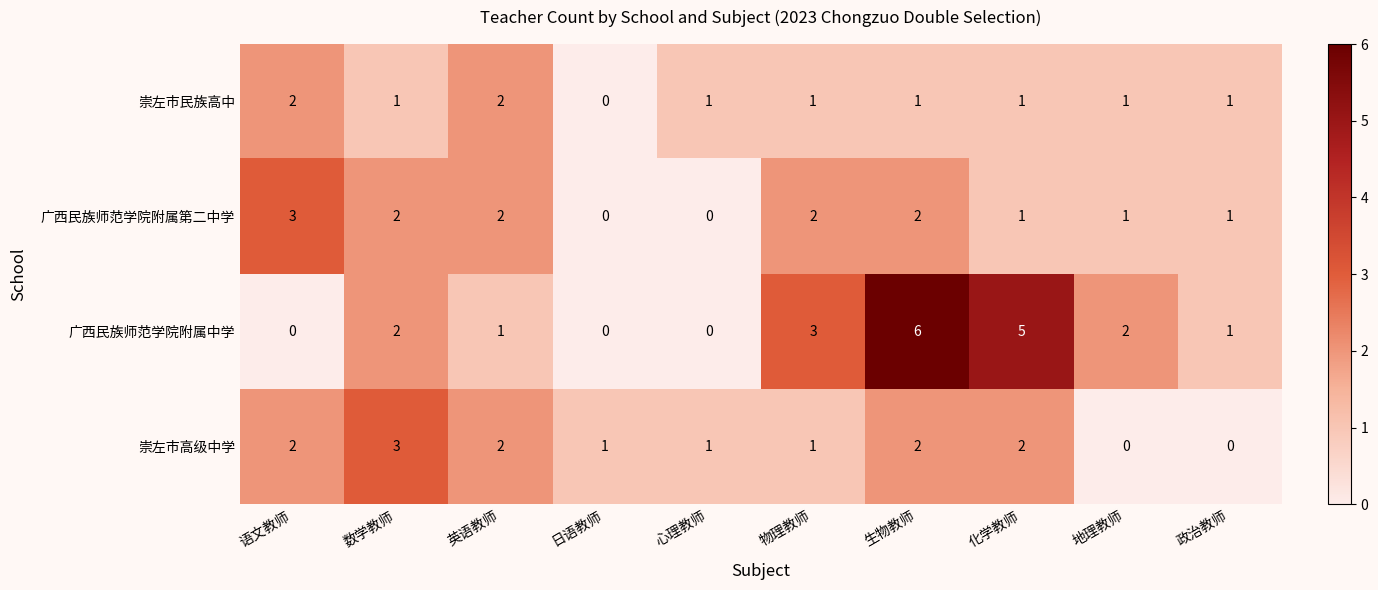

Which series has the largest range (max minus min)?

广西民族师范学院附属中学